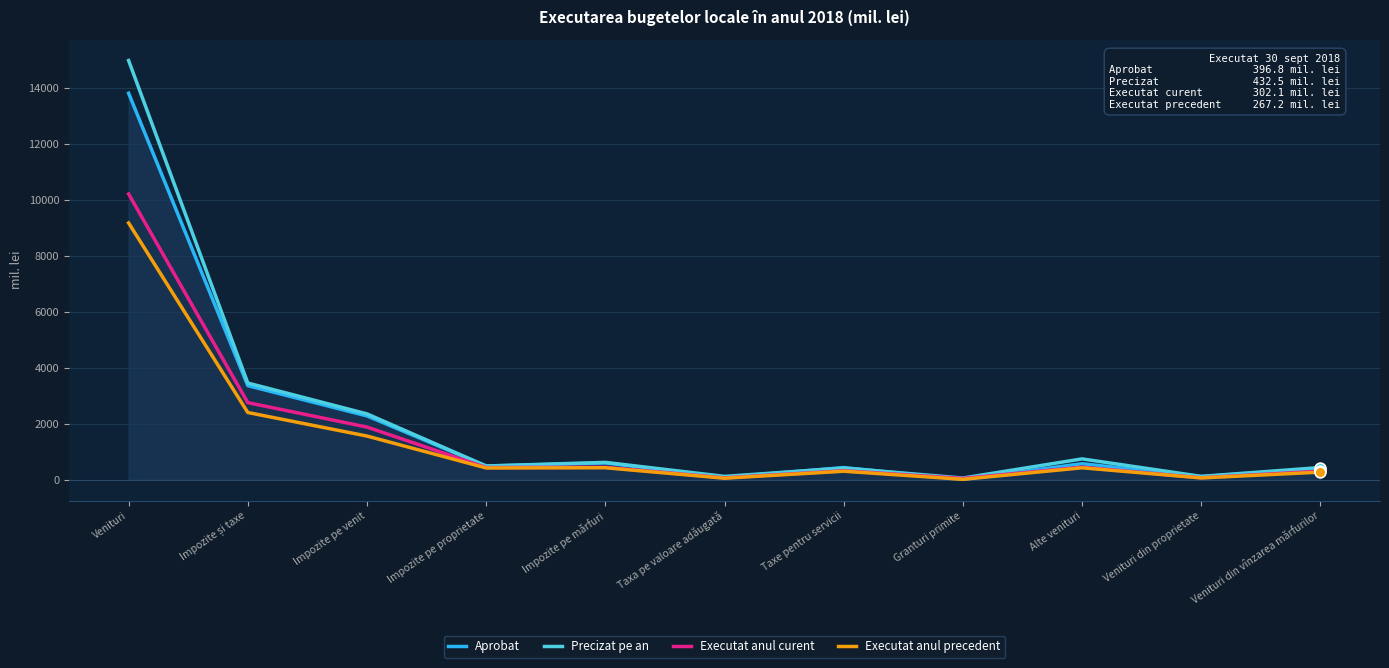

What is the total value across all series at Impozite pe mărfuri?

2079.6